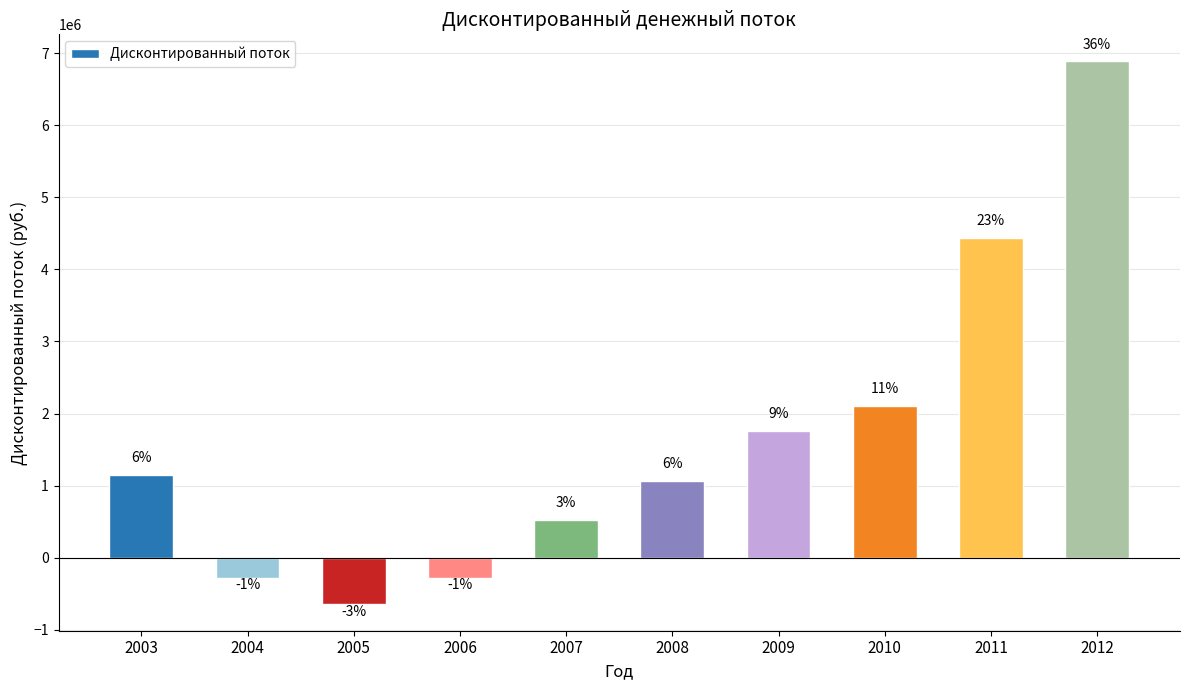

How many bars are there in total?

10